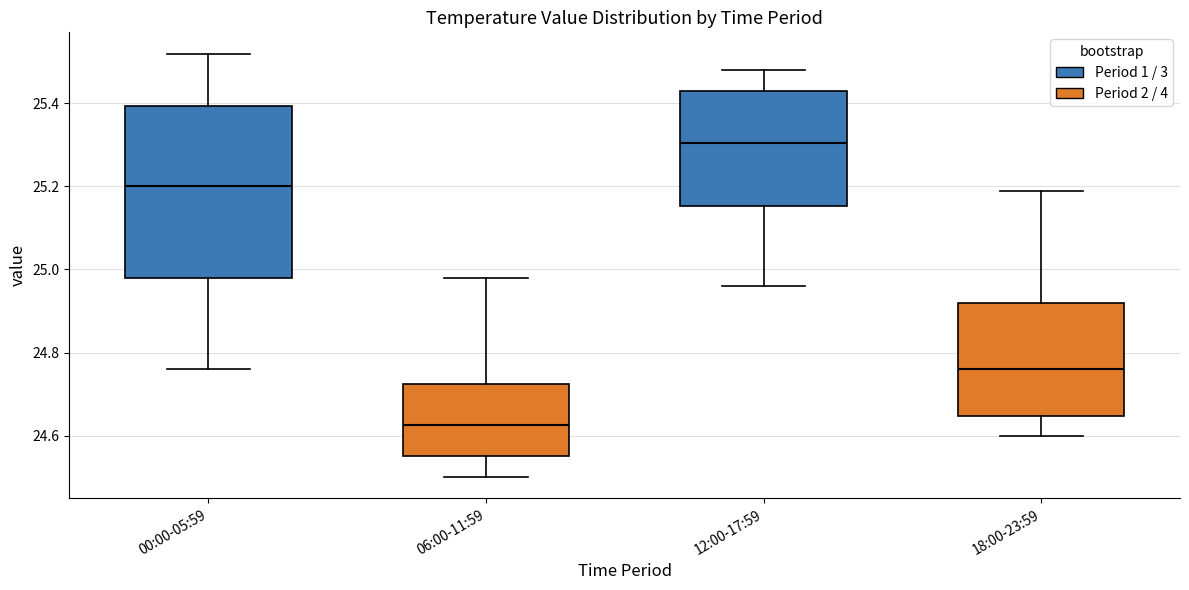

Which box is the tallest, from its lower edge to its upper edge?

00:00-05:59